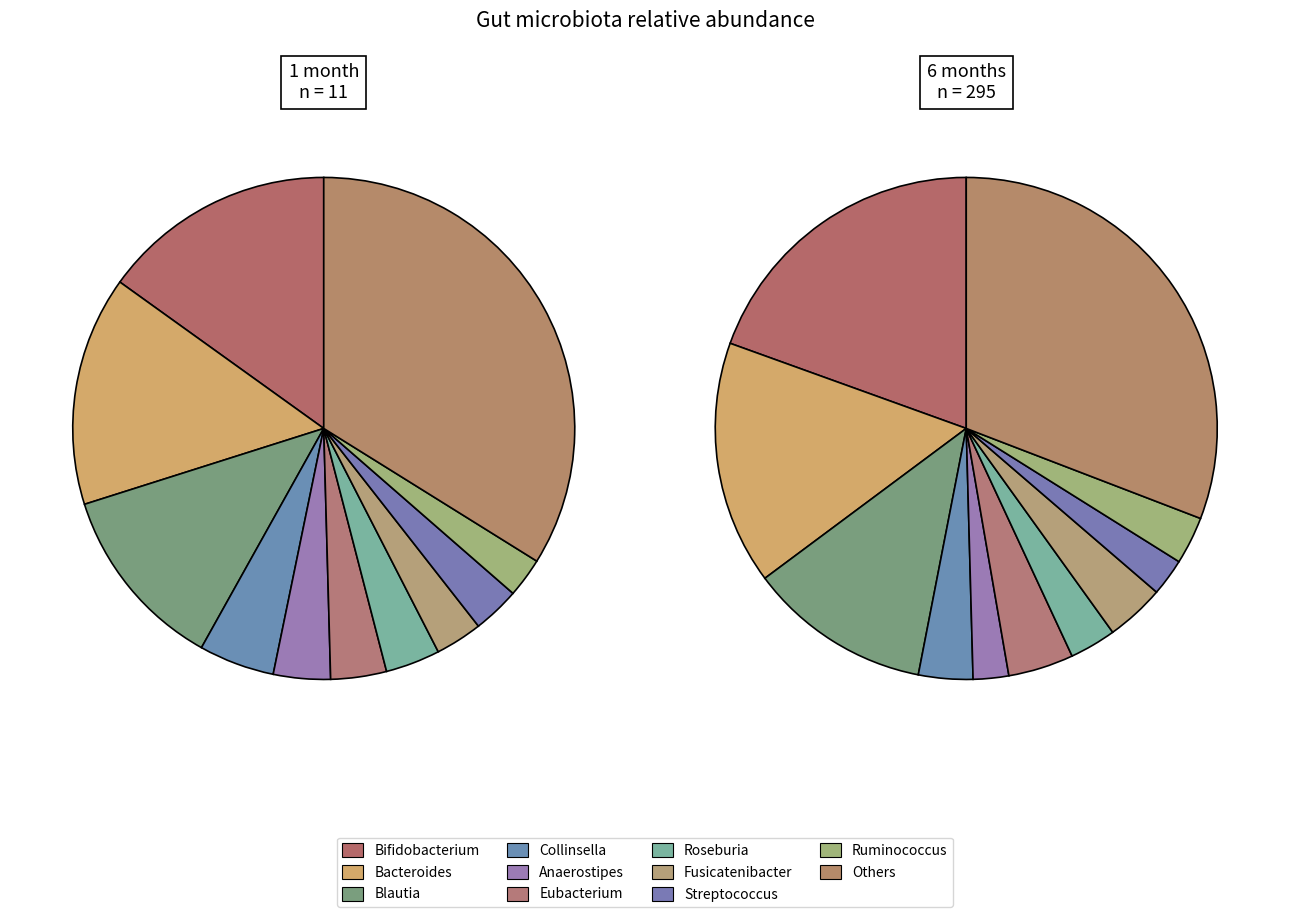

To the nearest percent, what is the difference between the largest and smallest slice percentages?

31%